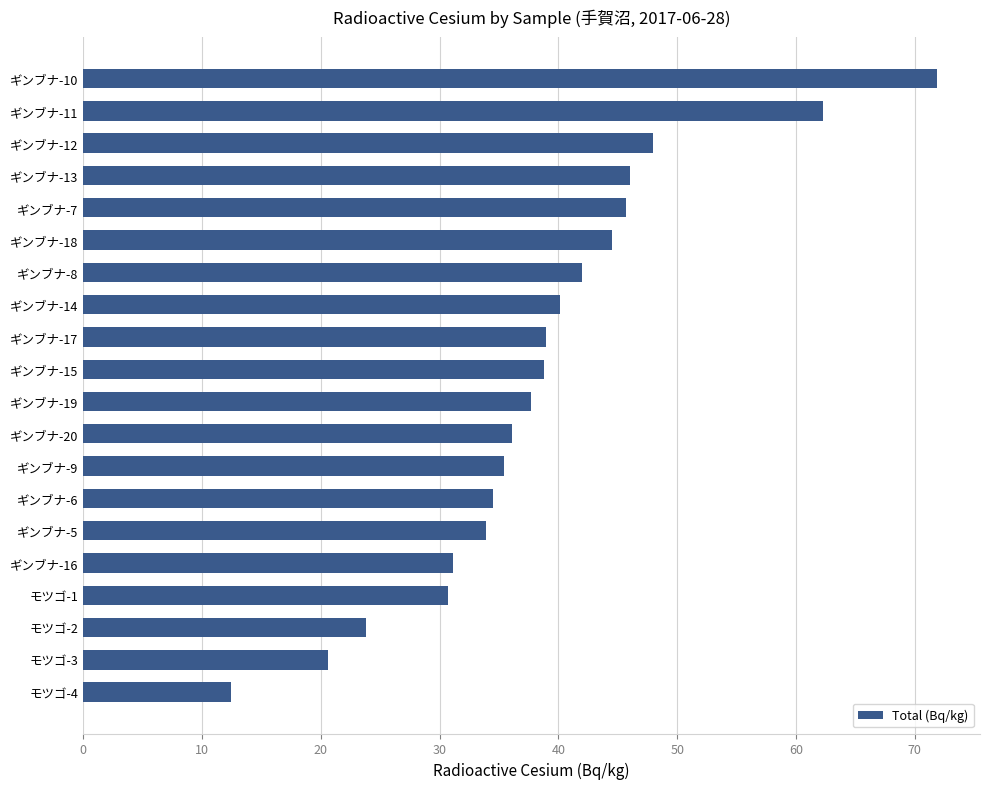

What is the minimum value shown in the chart?

12.4